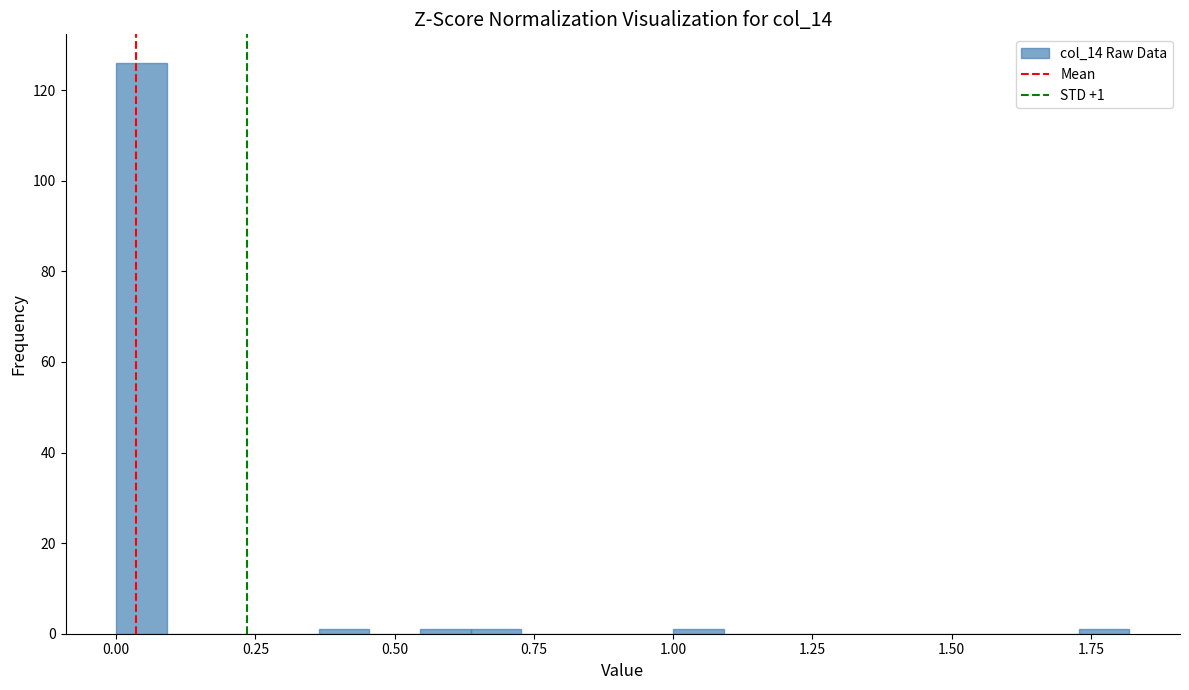

Read against the x-axis, roughly where is the centre of the tallest bar?

0.05